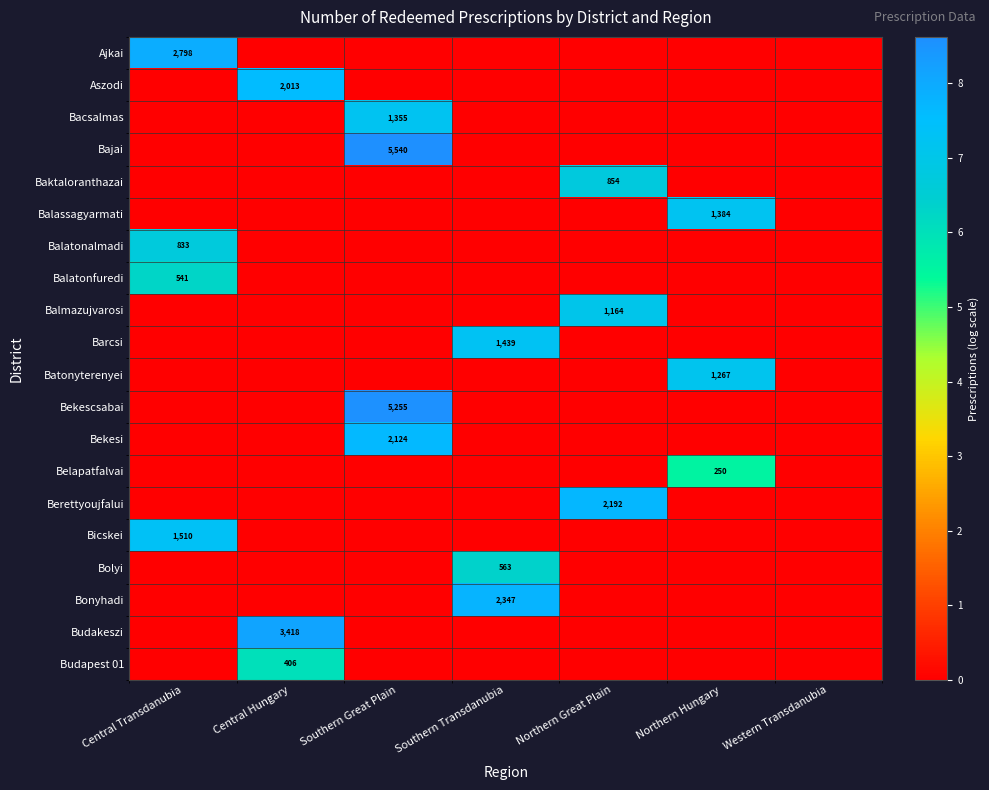

What is the spread (max minus min) of values at Central Transdanubia?

7.9